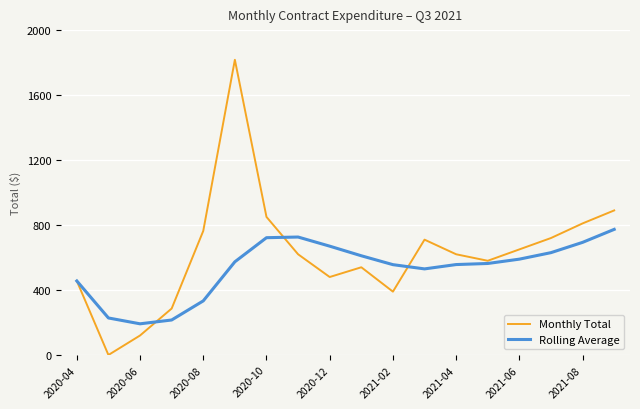

Which series has the widest spread of values?

Monthly Total